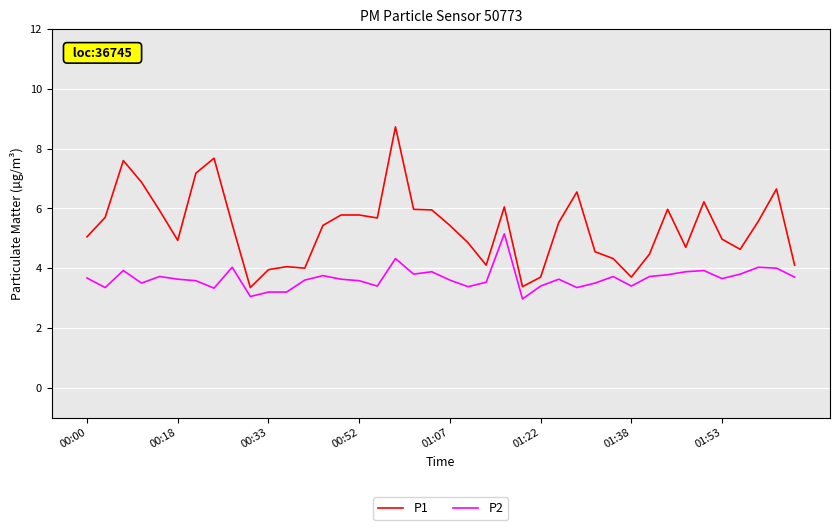

How many lines are shown in the chart?

2